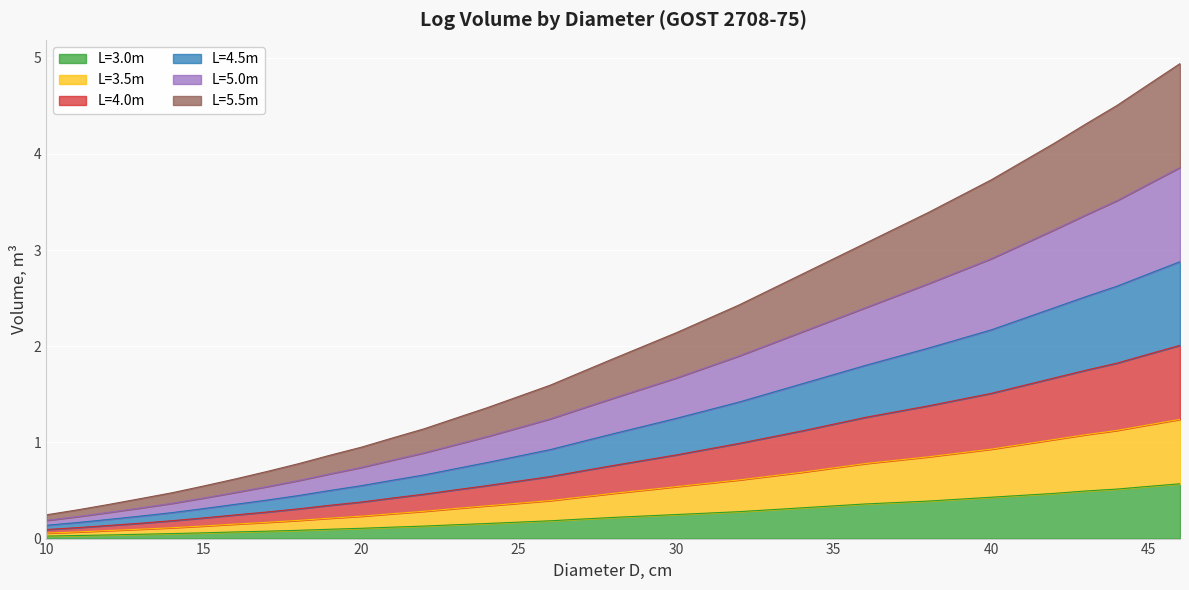

True or false: L=3.0m has a value of 0.2 at 25.

True